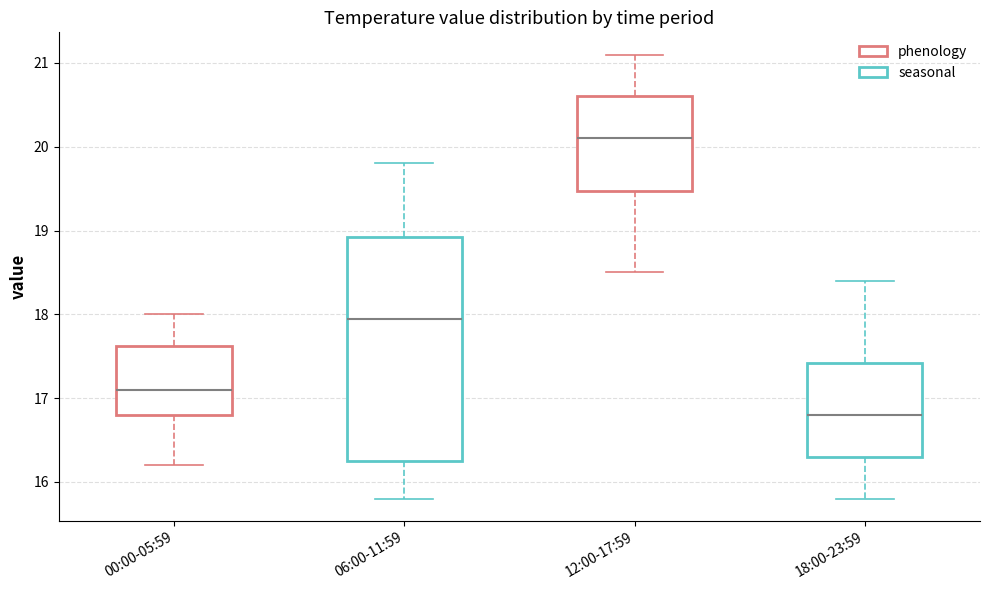

Reading left to right, transcribe this box plot: for each box, give where its median line is, the range the box spans, and where its two whiskers end, as read against the y-axis. The values are not printed on the chart, so give them approximately, as read against the axis.

00:00-05:59: median 17.1, box 16.8 to 17.6, whiskers 16.2 to 18.0
06:00-11:59: median 18.0, box 16.3 to 18.9, whiskers 15.8 to 19.8
12:00-17:59: median 20.1, box 19.5 to 20.6, whiskers 18.5 to 21.1
18:00-23:59: median 16.8, box 16.3 to 17.4, whiskers 15.8 to 18.4